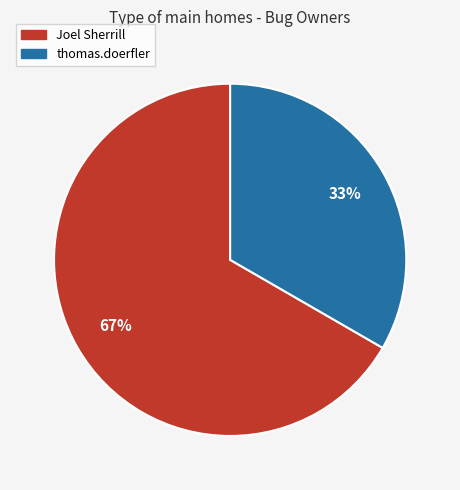

To the nearest percent, what is the average slice percentage?

50%